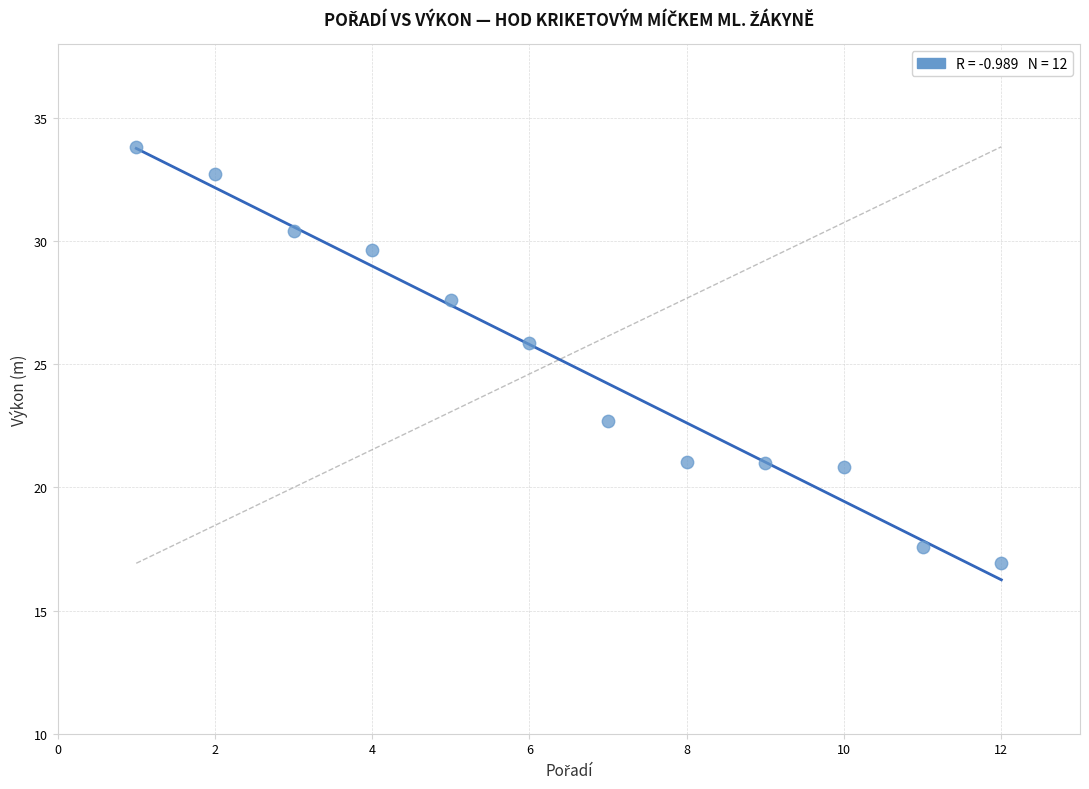

What is the average X value?

6.5